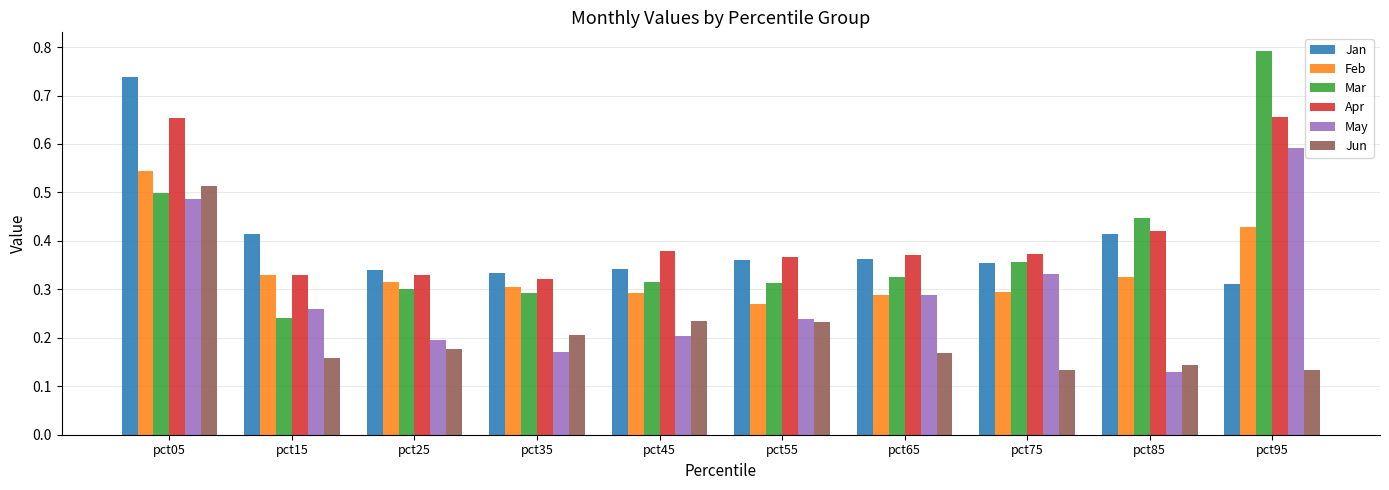

Where is May nearest to the value 0?

pct85